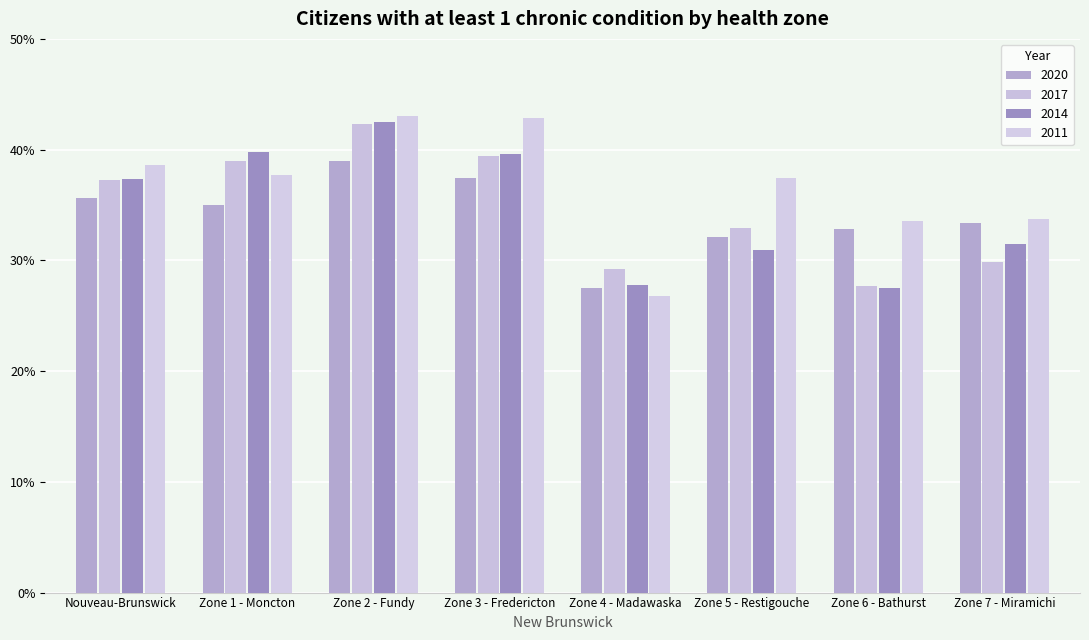

Which series has the widest spread of values?

2011